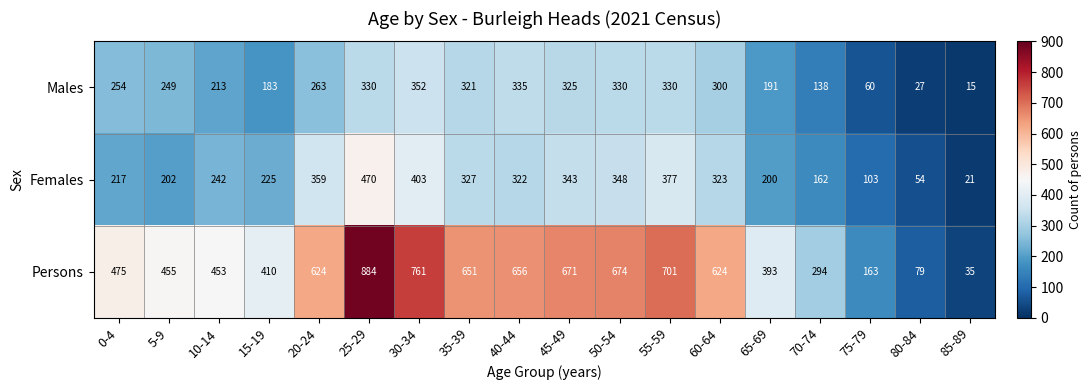

At which category is the sum across all series the highest?

25-29